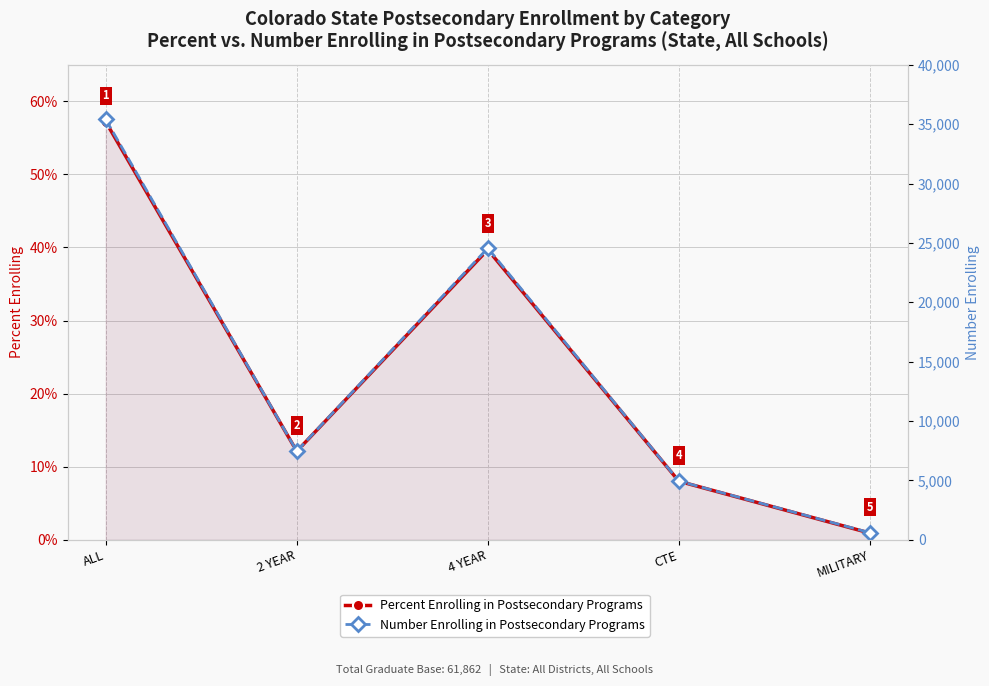

The Number Enrolling in Postsecondary Programs series shows 9777.9 at 4 YEAR. True or false?

False